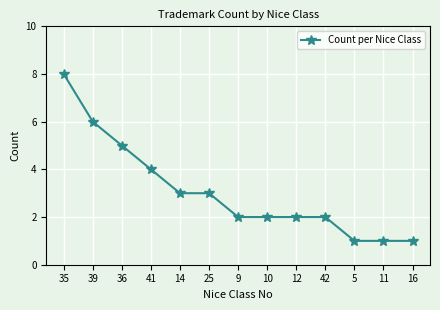

The chart shows a value of 6 at 39. True or false?

True